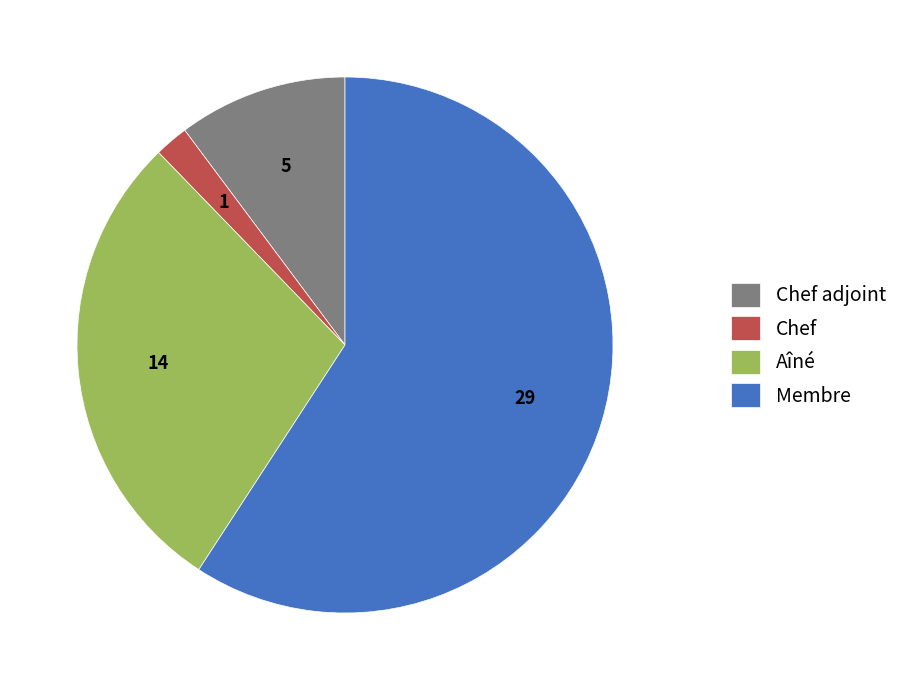

Count the number of slices in the pie.

4